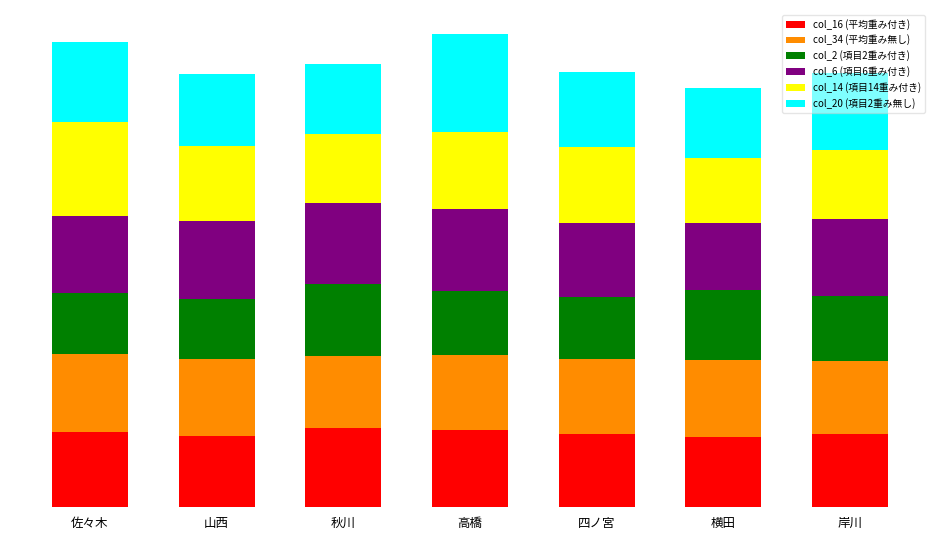

True or false: col_2 (項目2重み付き) has a value of 2.6 at 岸川.

True